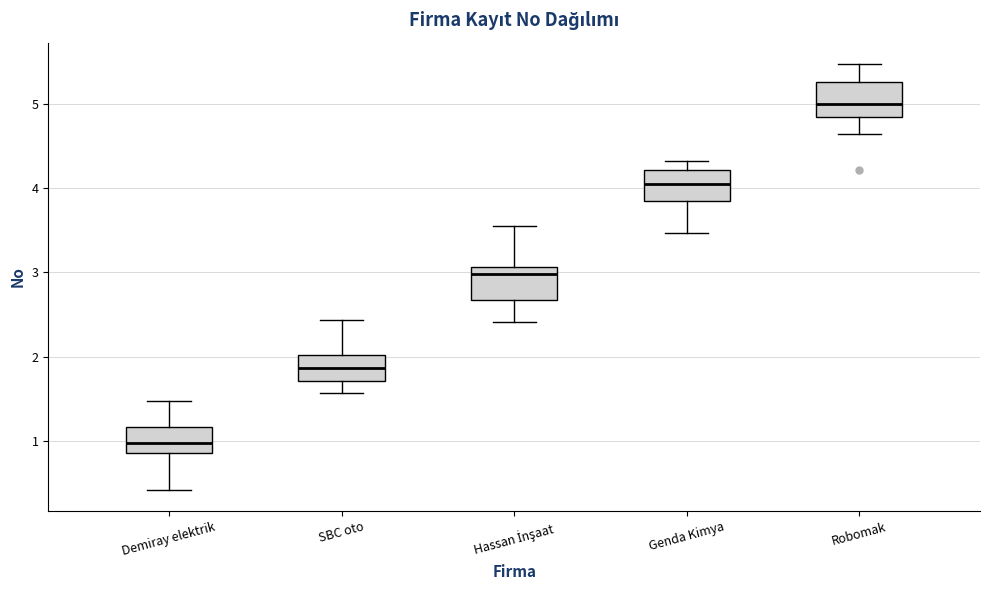

Where is the lower edge of the box for Demiray elektrik on the y-axis? The values are not printed on the chart, so give them approximately, as read against the axis.

0.9